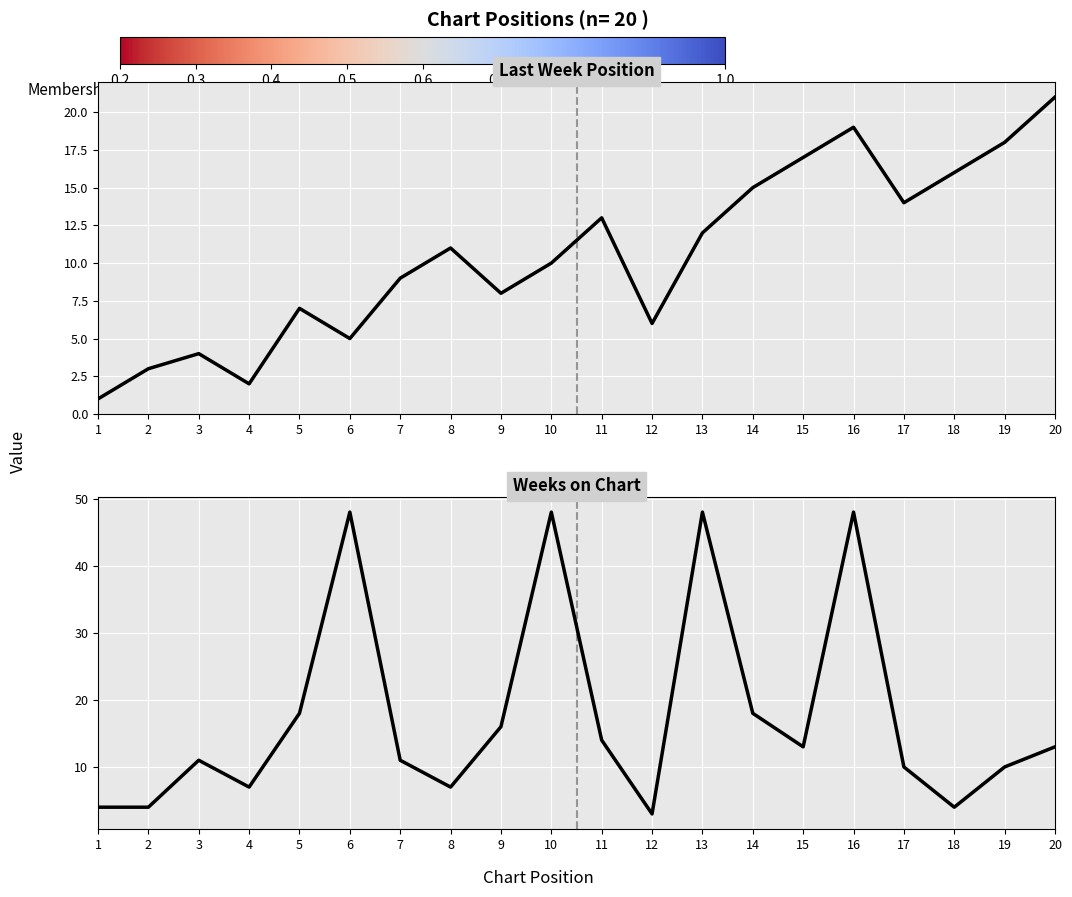

What is the value of the Weeks on Chart point at the 12th from the left?

3